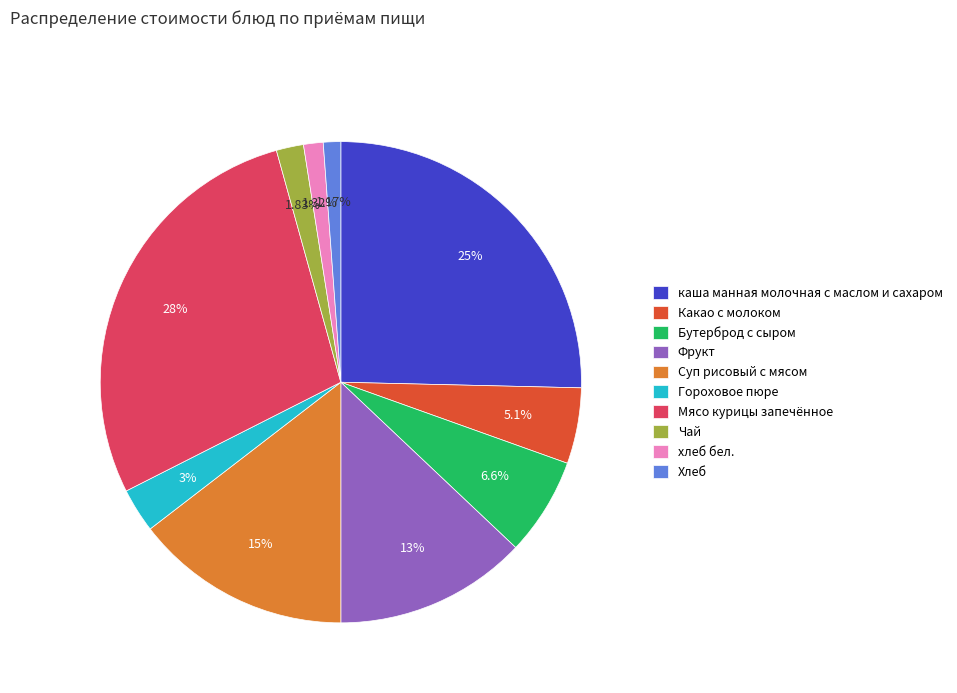

Do Гороховое пюре and Чай together represent more than half of the pie?

No